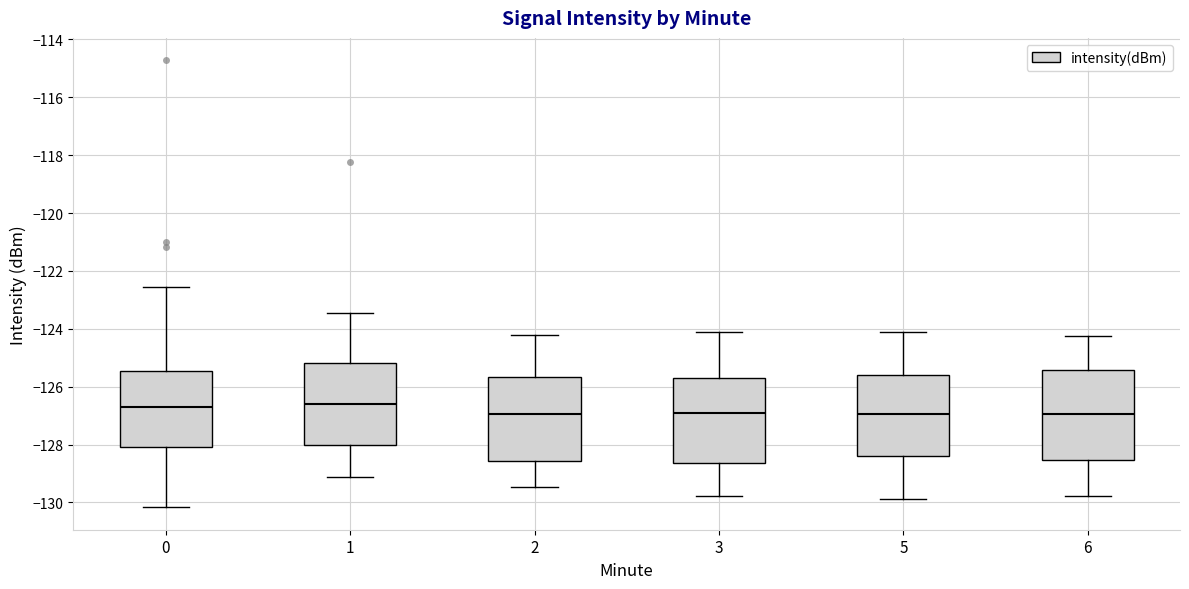

Where does the upper whisker of the box at x = 0 end on the y-axis? The values are not printed on the chart, so give them approximately, as read against the axis.

-122.6